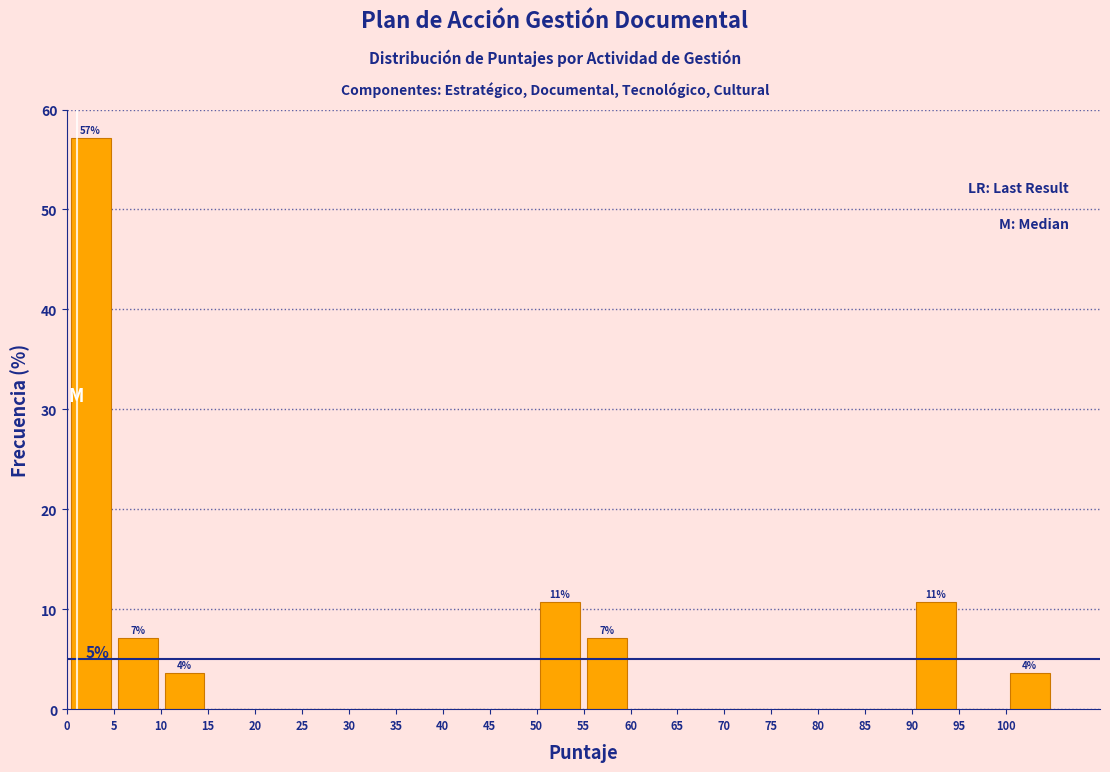

Over which range of the x-axis is the bar tallest?

0 to 5